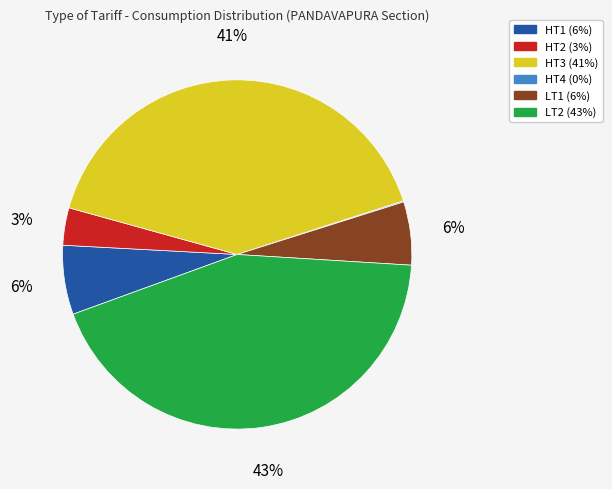

Is there any slice that represents more than half of the pie?

No